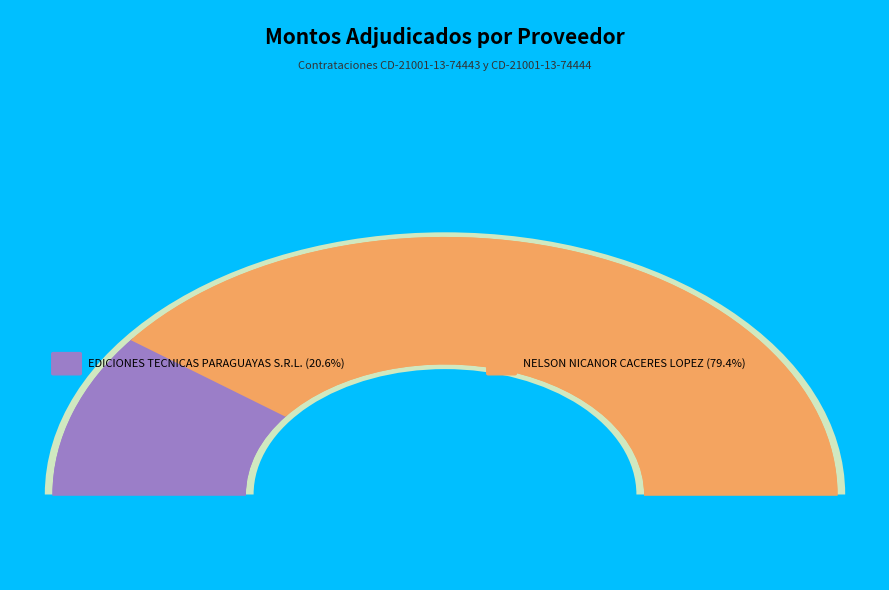

Rank the categories by value from lowest to highest.

EDICIONES TECNICAS PARAGUAYAS S.R.L., NELSON NICANOR CACERES LOPEZ